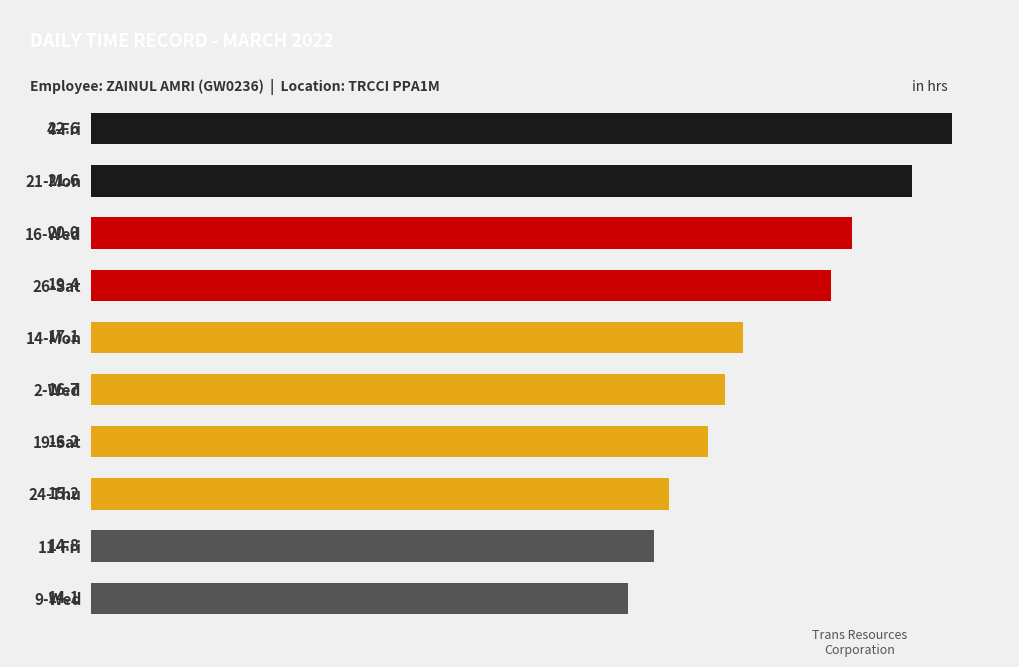

Rank the categories by value from lowest to highest.

9-Wed, 11-Fri, 24-Thu, 19-Sat, 2-Wed, 14-Mon, 26-Sat, 16-Wed, 21-Mon, 4-Fri